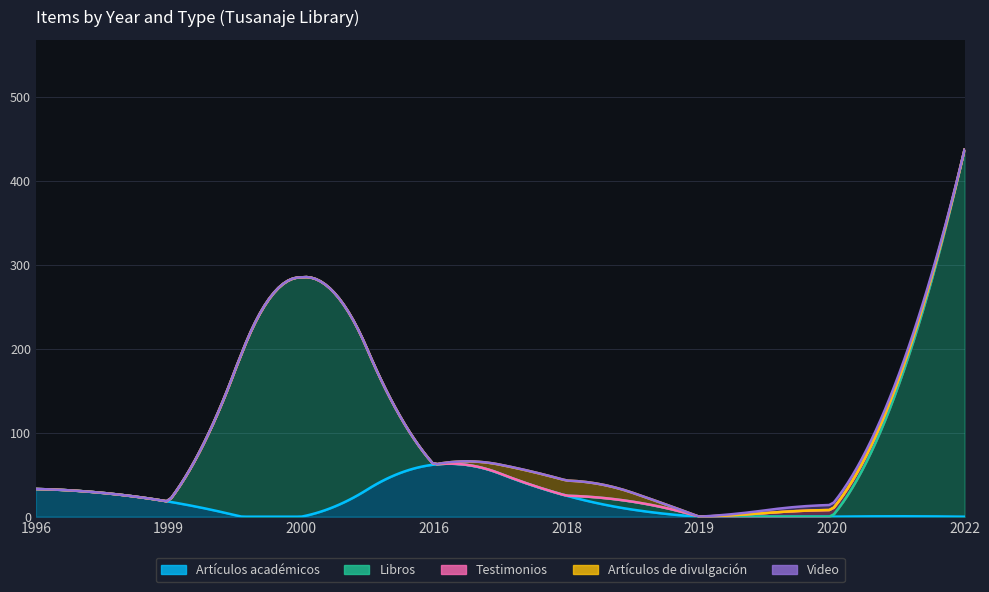

What is the difference between the maximum and second lowest values in the Video series?

6